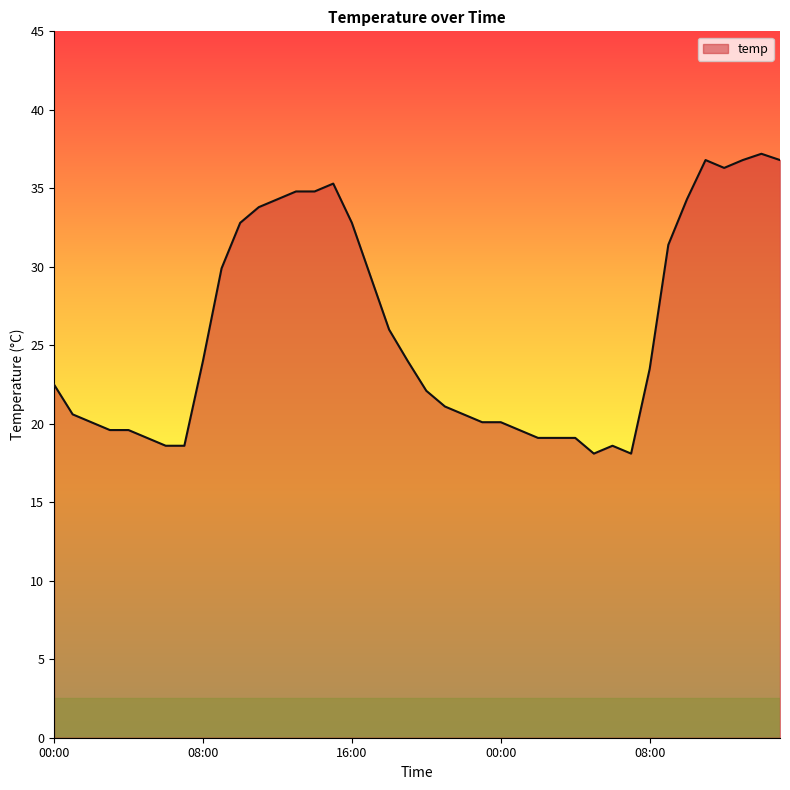

What is the difference between the maximum and minimum values?

19.1